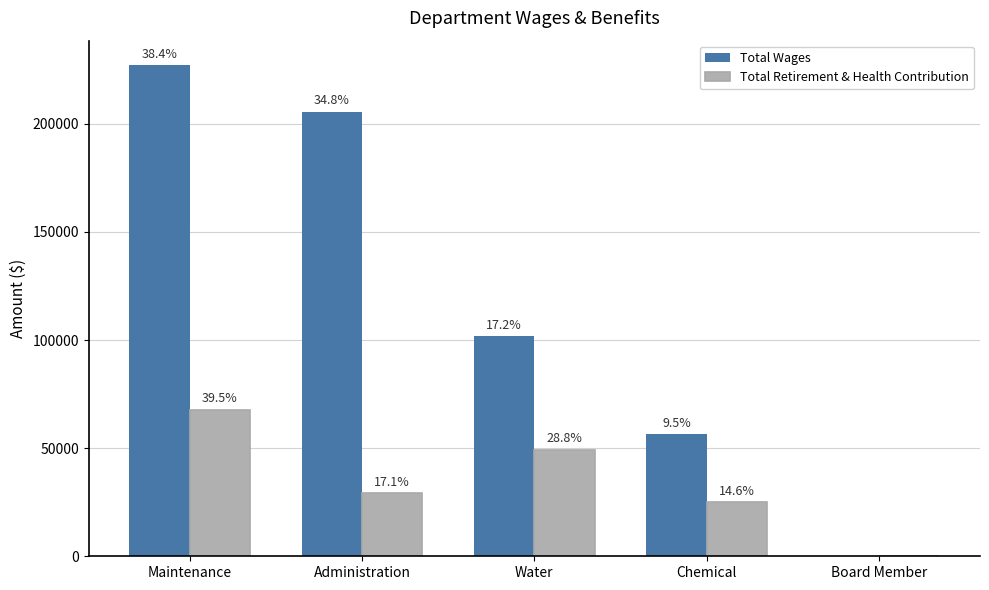

What are all the series names shown in the legend?

Total Wages, Total Retirement & Health Contribution